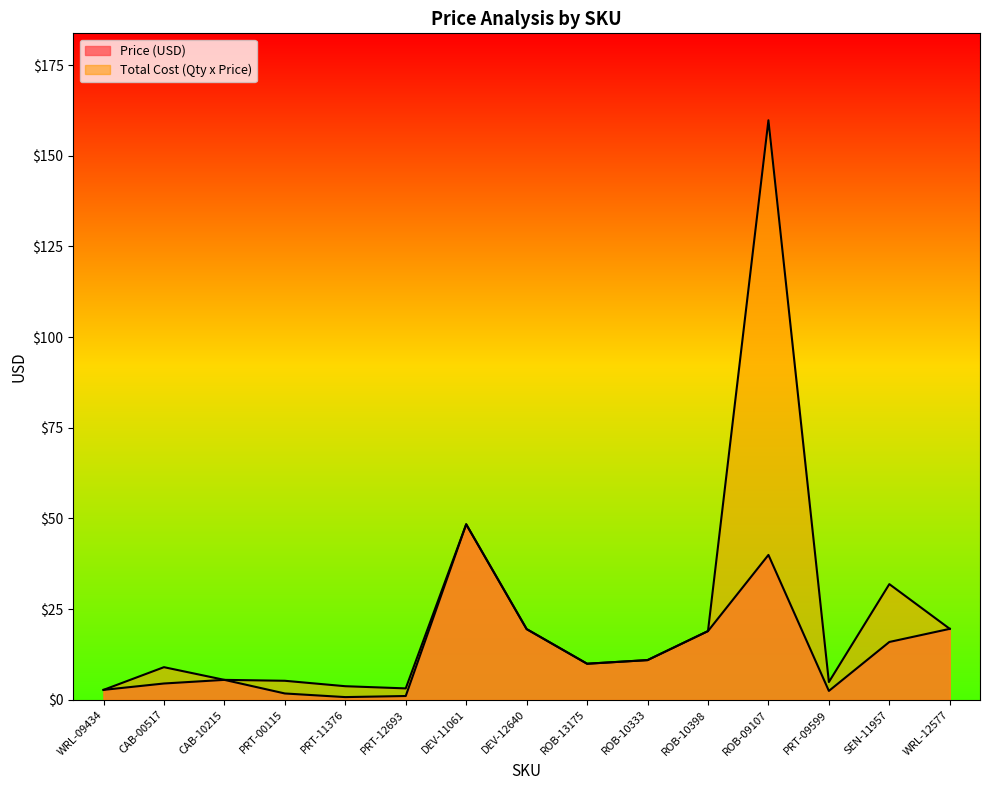

What position from the left is PRT-12693?

6